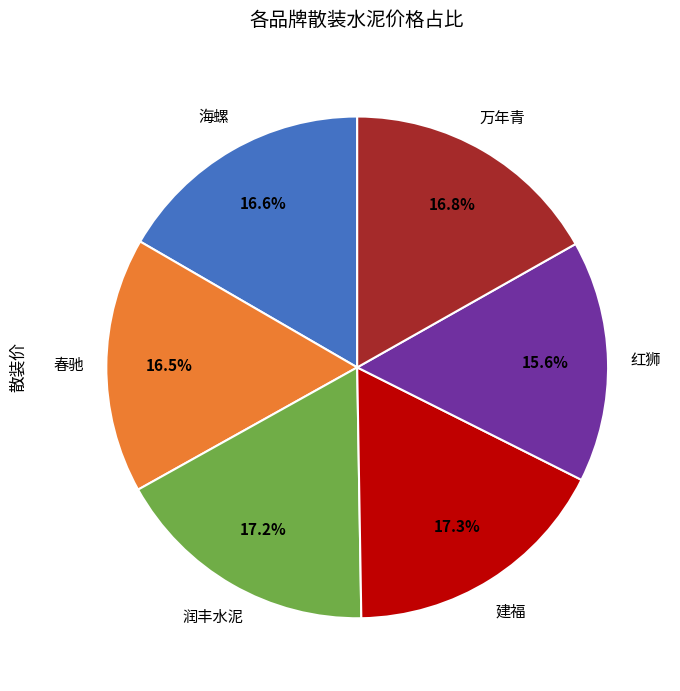

Does any single category account for the majority?

No